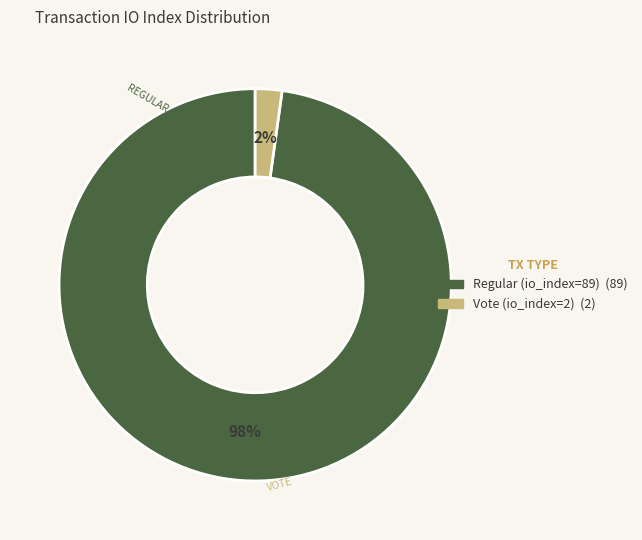

Rank the categories by value from lowest to highest.

Vote (io_index=2), Regular (io_index=89)